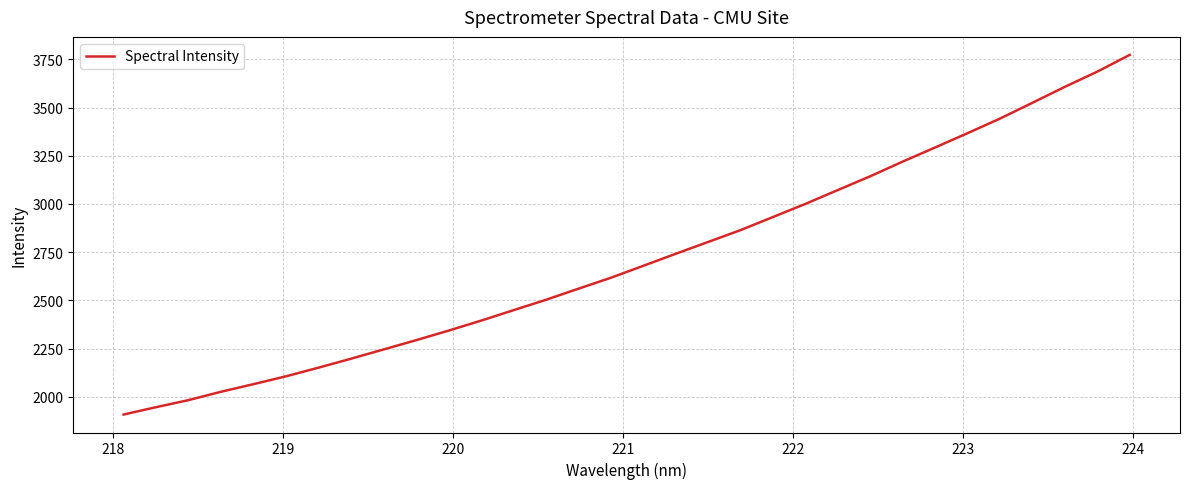

What is the difference between the maximum and minimum values?

1864.6